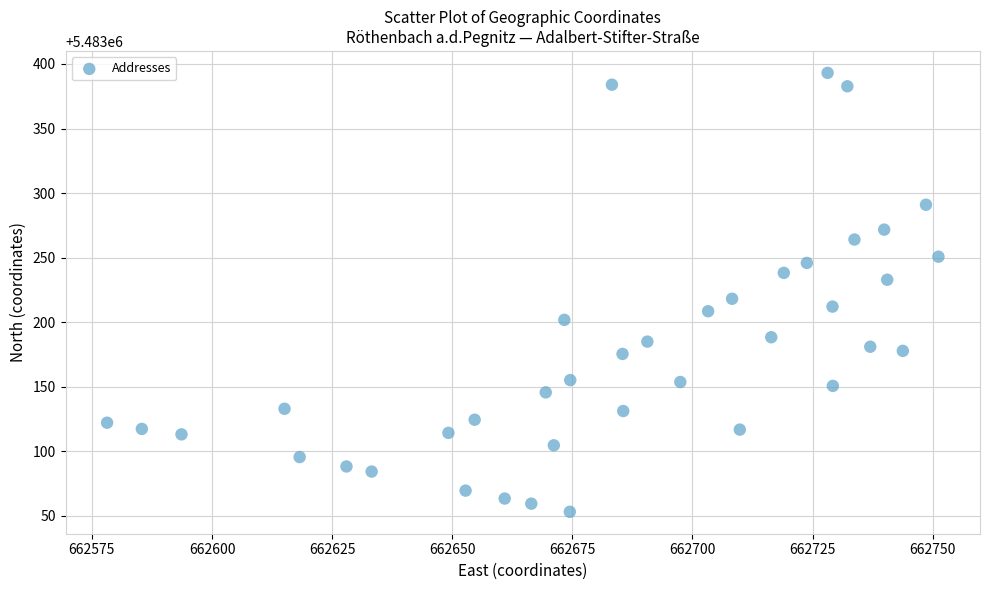

What is the range of Y values (max minus min)?

340.0